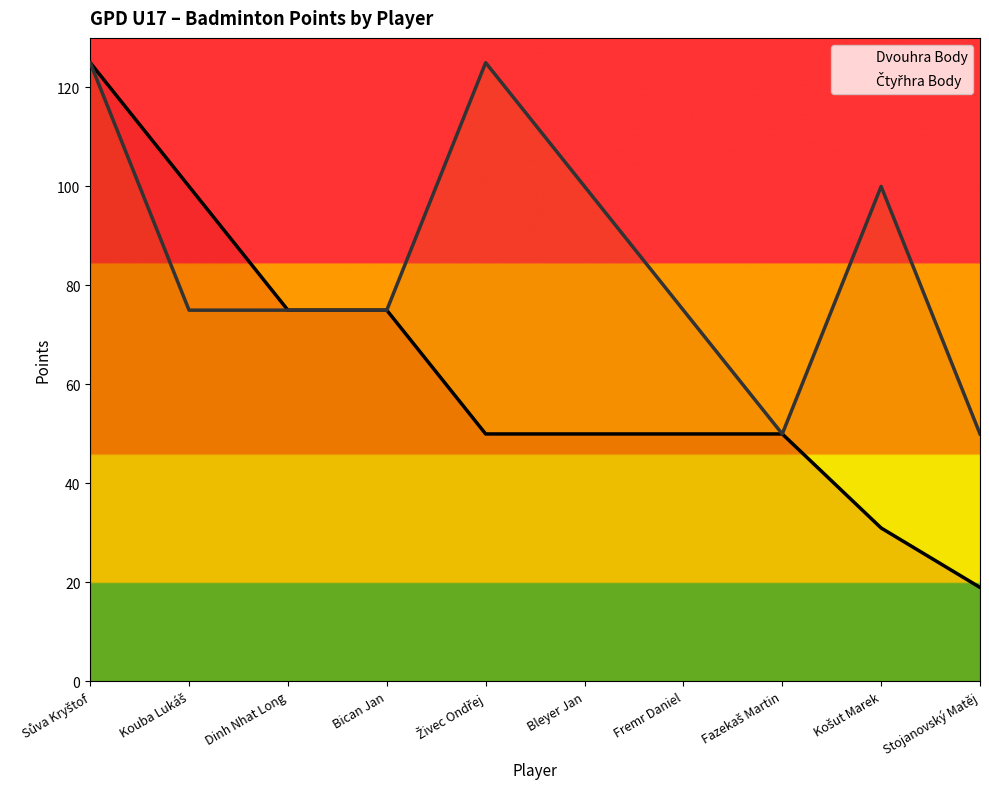

At which label is Dvouhra Body closest to 72?

Dinh Nhat Long